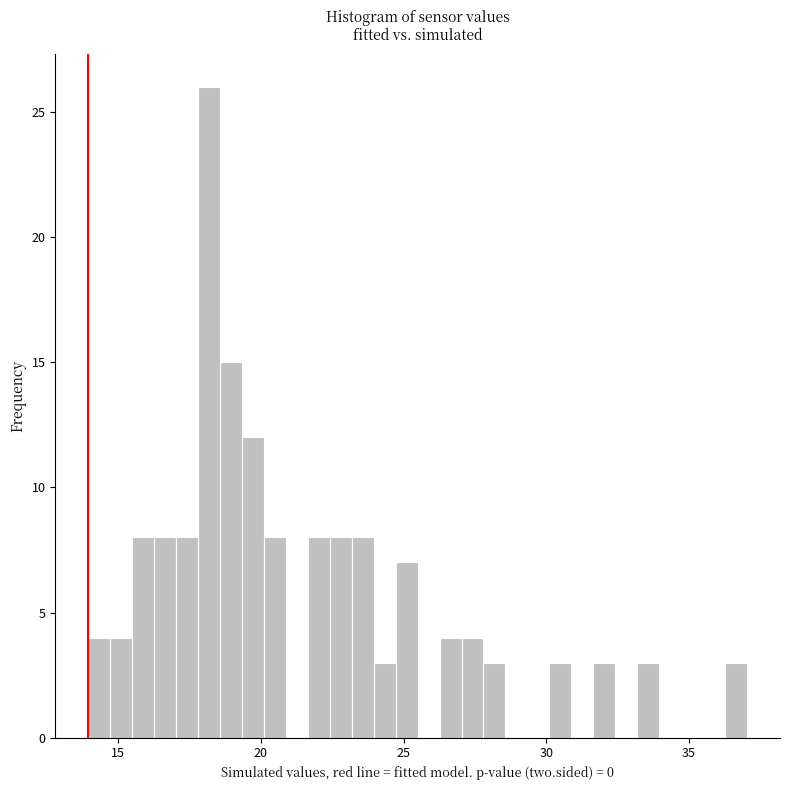

Read against the x-axis, roughly where is the centre of the tallest bar?

18.0